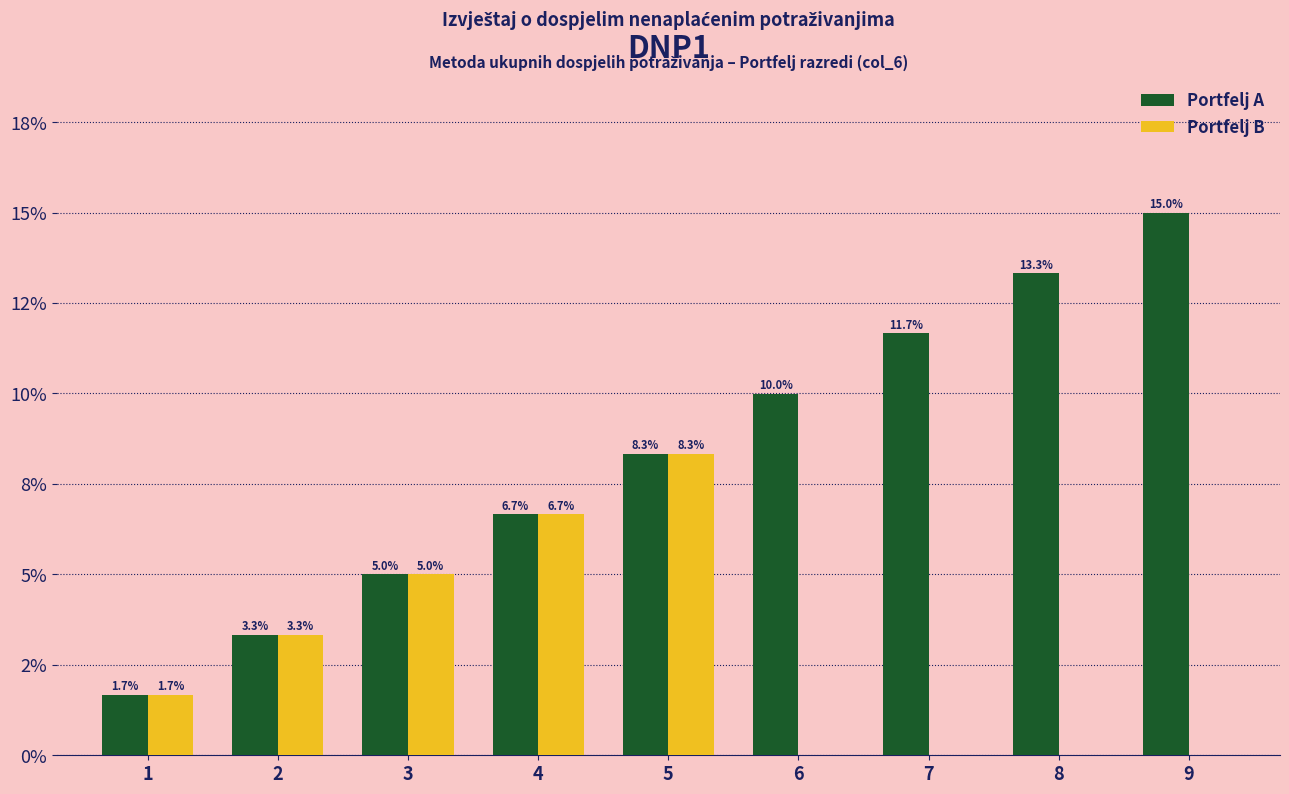

The Portfelj A series shows 2.8 at 1. True or false?

False